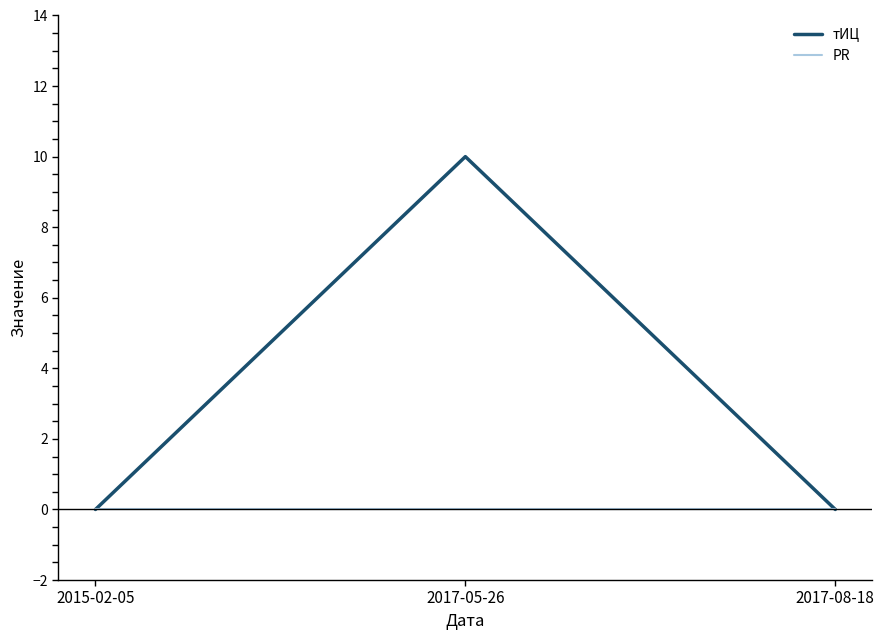

What position from the left is 2017-05-26?

2